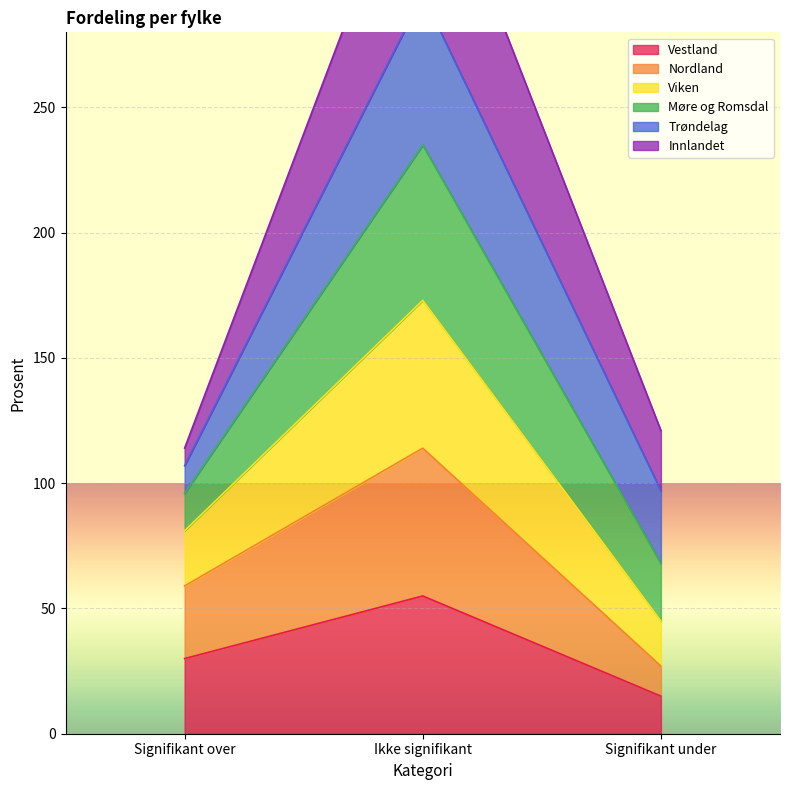

Rank the categories by Vestland value from highest to lowest.

Ikke signifikant, Signifikant over, Signifikant under